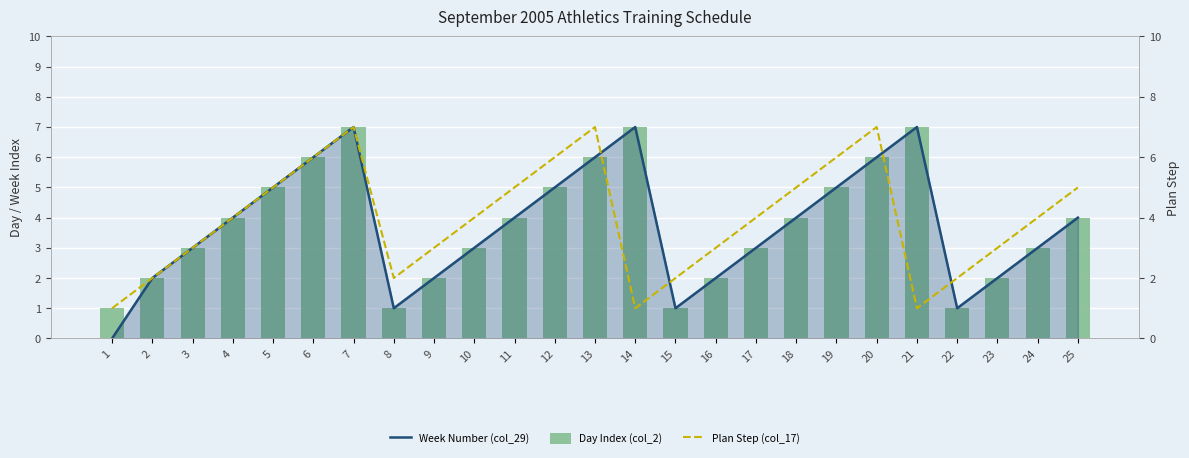

Where does the Plan Step (col_17) series first go above 4?

5